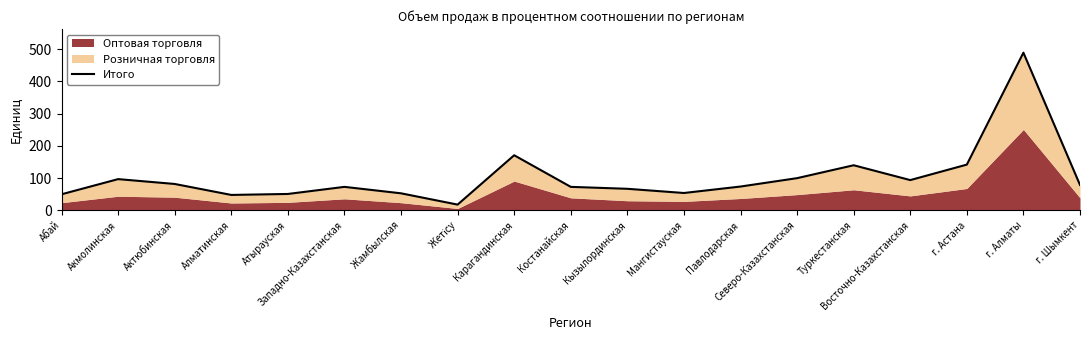

How many interior local peaks (higher than both neighbors) does the data have?

5